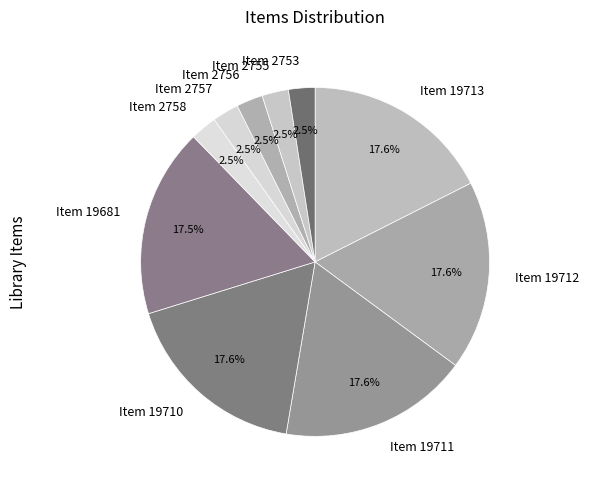

To the nearest percent, what is the combined percentage of Item 19681 and Item 19713?

35%